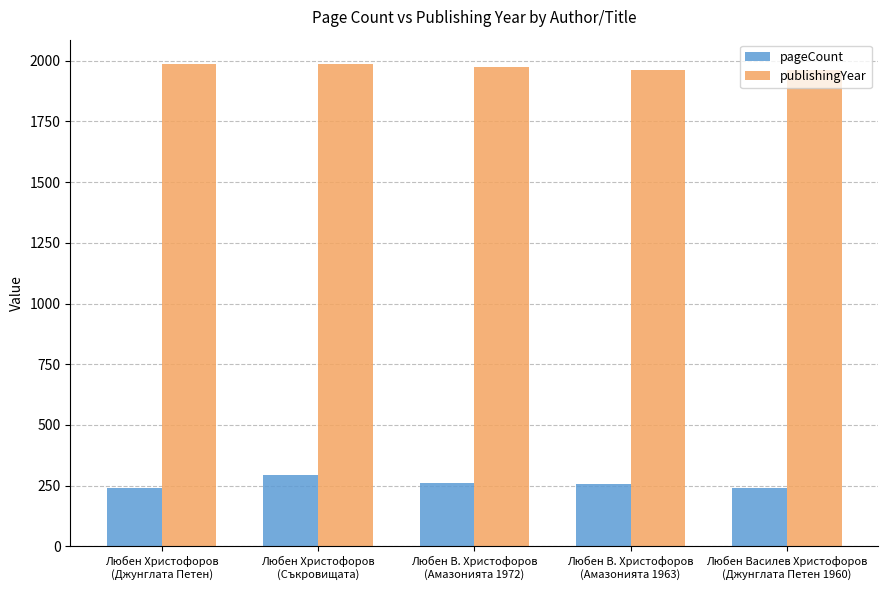

The pageCount series shows 342 at Любен В. Христофоров
(Амазонията 1972). True or false?

False